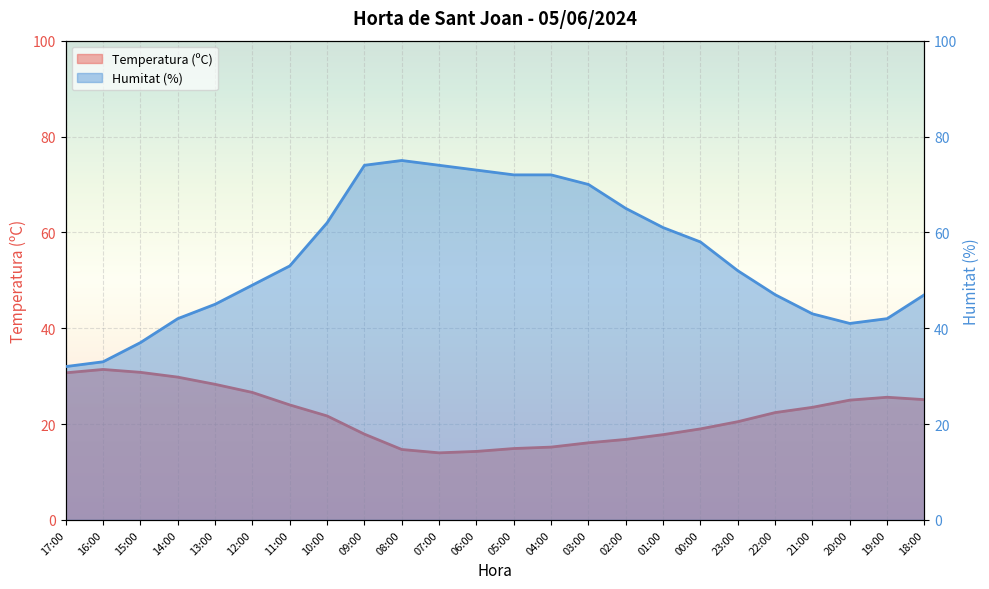

In Humitat (%), how many points are lower than both neighbors (excluding endpoints)?

1